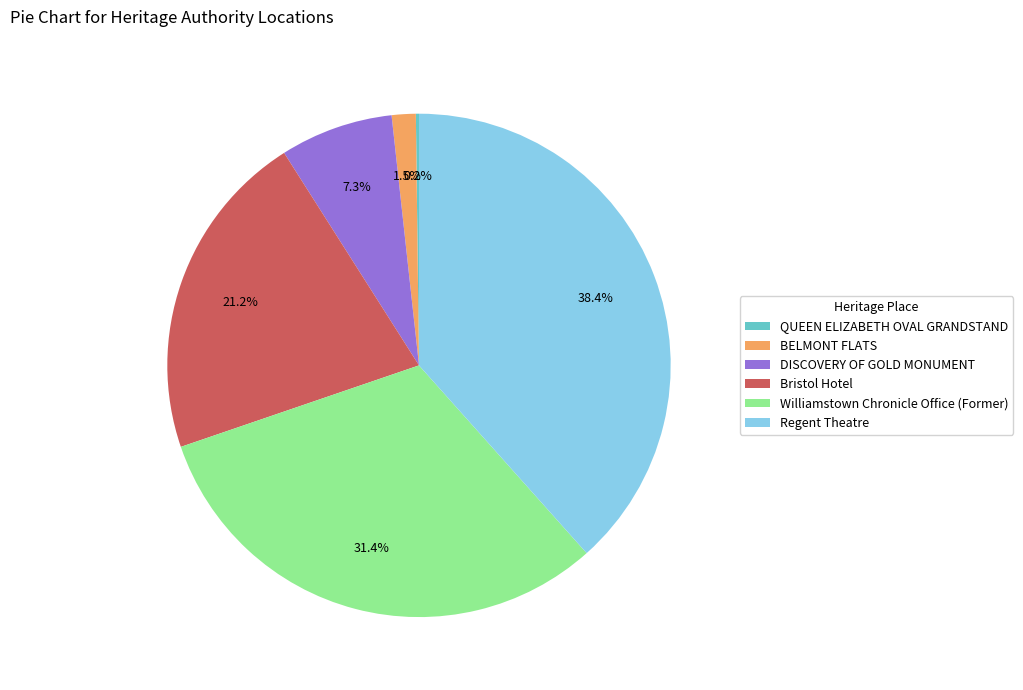

Which has a higher value, DISCOVERY OF GOLD MONUMENT or Williamstown Chronicle Office (Former)?

Williamstown Chronicle Office (Former)